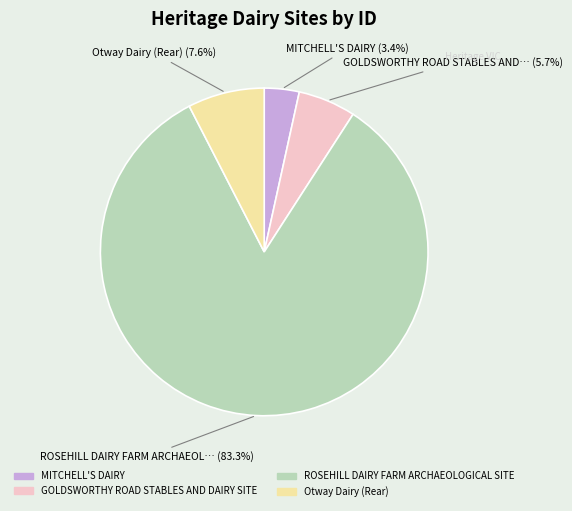

What portion of the pie excludes GOLDSWORTHY ROAD STABLES AND DAIRY SITE?

94.3%